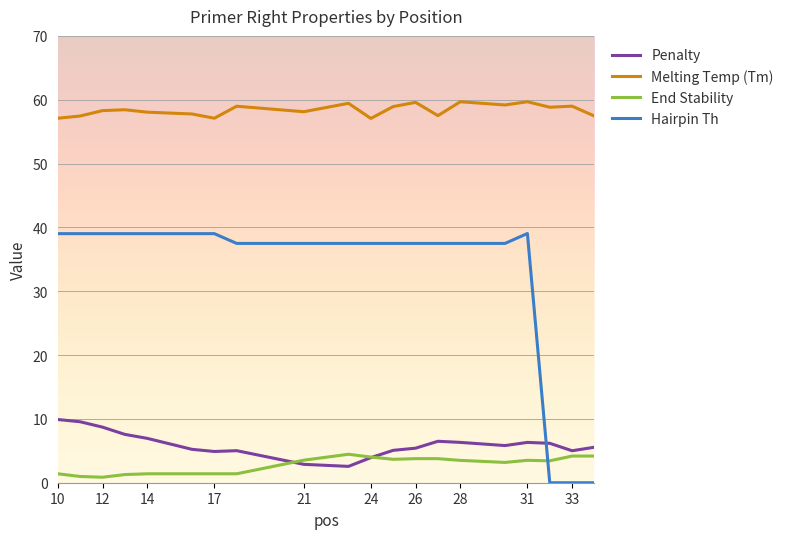

True or false: Melting Temp (Tm) and Hairpin Th cross at least once.

False